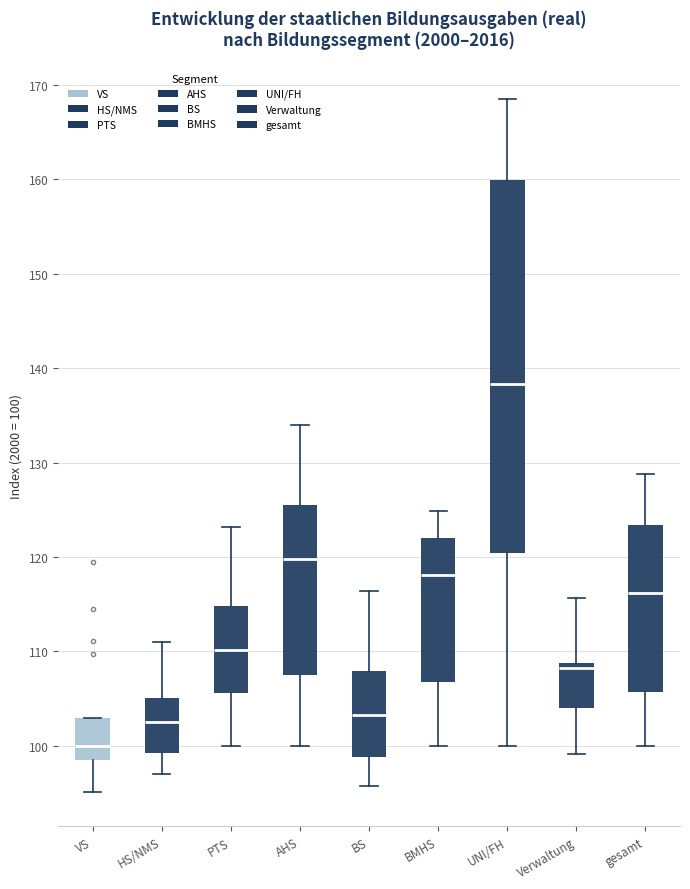

Which box has the lowest median line?

VS